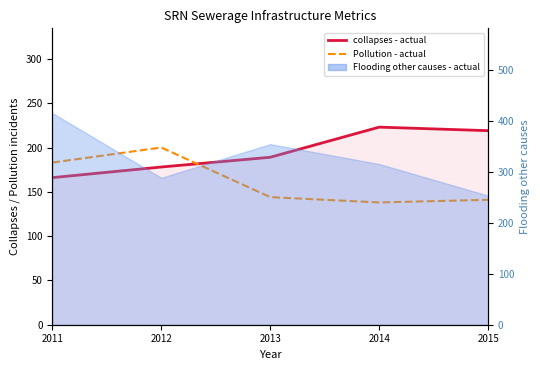

What is the highest value of the Pollution - actual series?

200